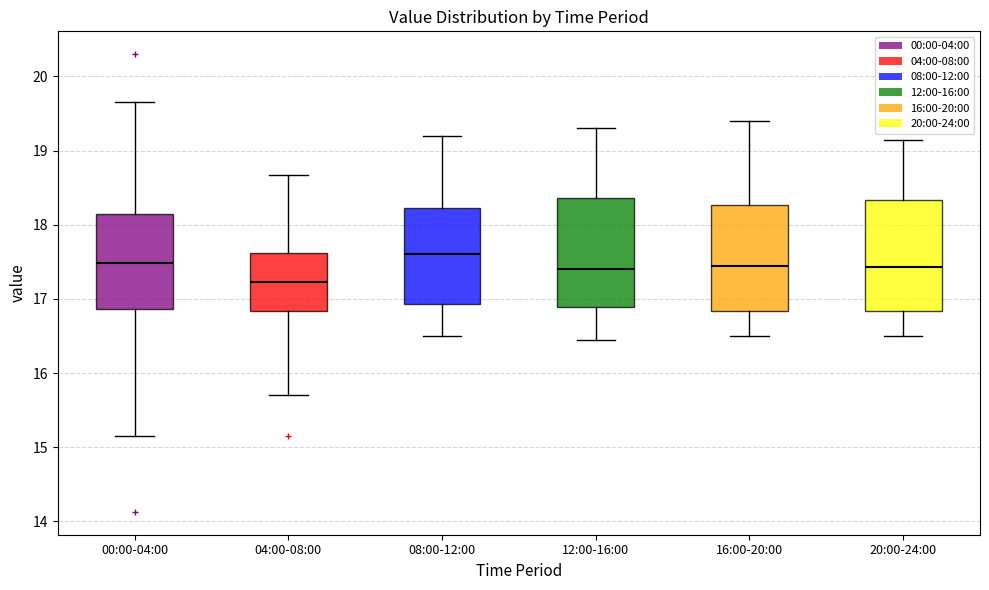

Reading left to right, read every box against the y-axis: the position of its median line, the range the box covers, and the ends of its whiskers. The values are not printed on the chart, so give them approximately, as read against the axis.

00:00-04:00: median 17.5, box 16.9 to 18.1, whiskers 15.2 to 19.7
04:00-08:00: median 17.2, box 16.8 to 17.6, whiskers 15.7 to 18.7
08:00-12:00: median 17.6, box 16.9 to 18.2, whiskers 16.5 to 19.2
12:00-16:00: median 17.4, box 16.9 to 18.4, whiskers 16.5 to 19.3
16:00-20:00: median 17.5, box 16.8 to 18.3, whiskers 16.5 to 19.4
20:00-24:00: median 17.4, box 16.8 to 18.3, whiskers 16.5 to 19.2